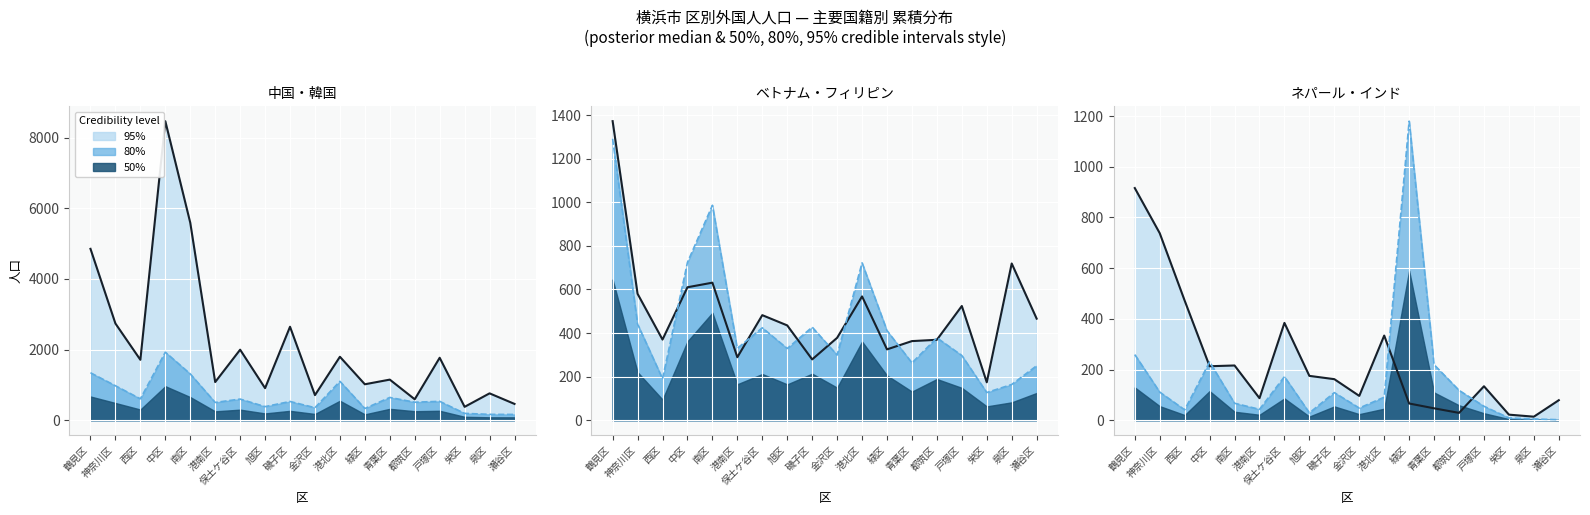

In 中国, how many points are lower than both neighbors (excluding endpoints)?

7